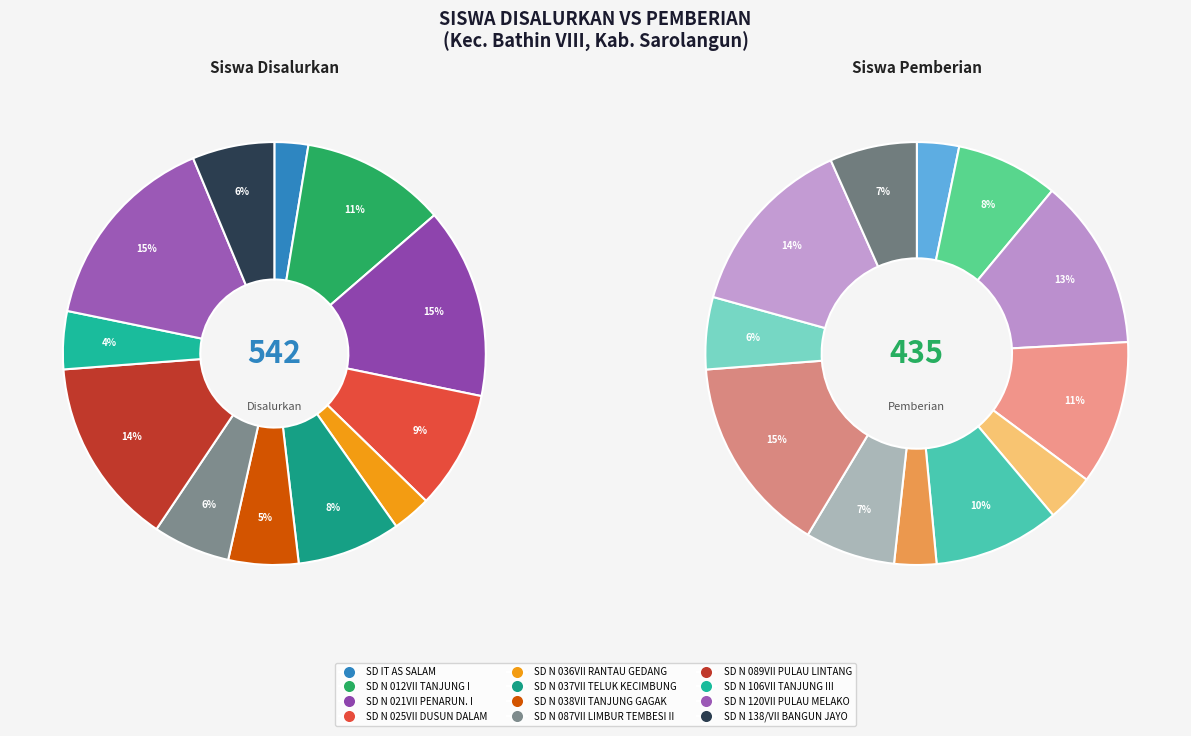

What percentage is the 3 slice, to the nearest percent?

11%